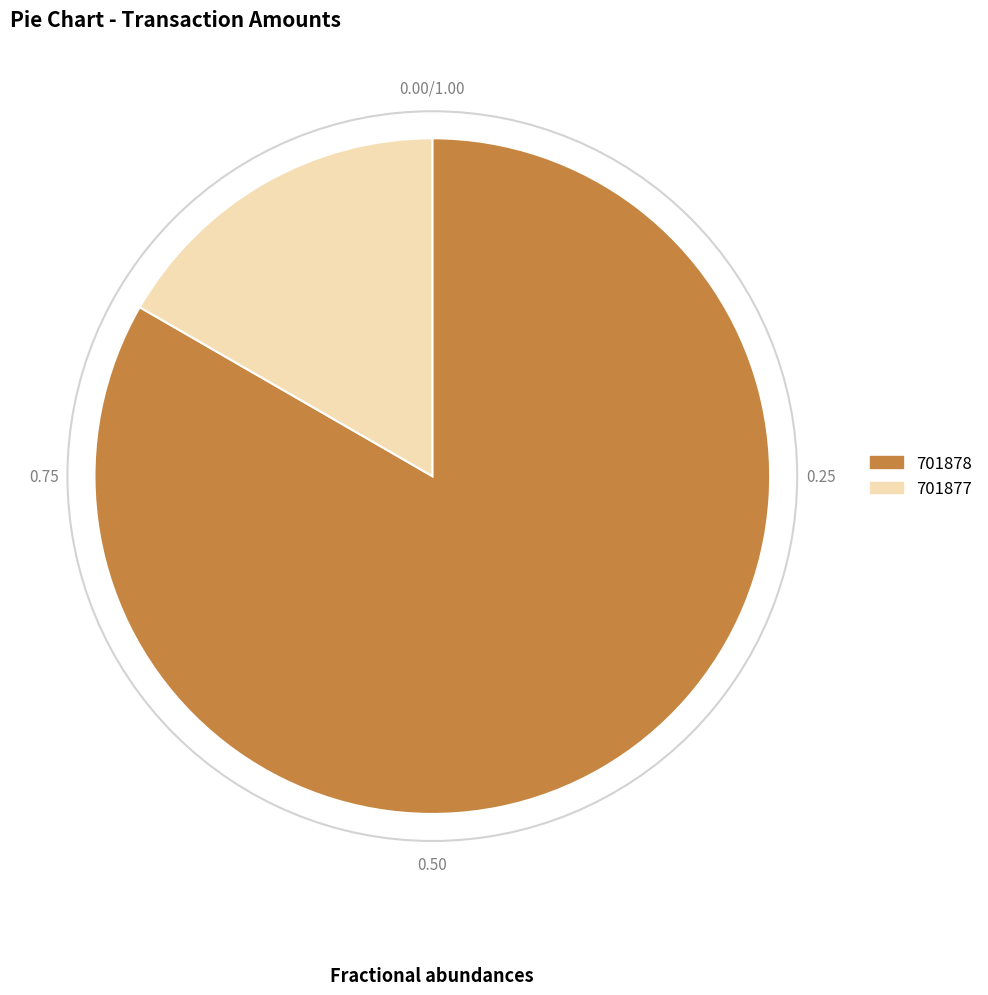

Does 701877 account for over 50% of the chart?

No